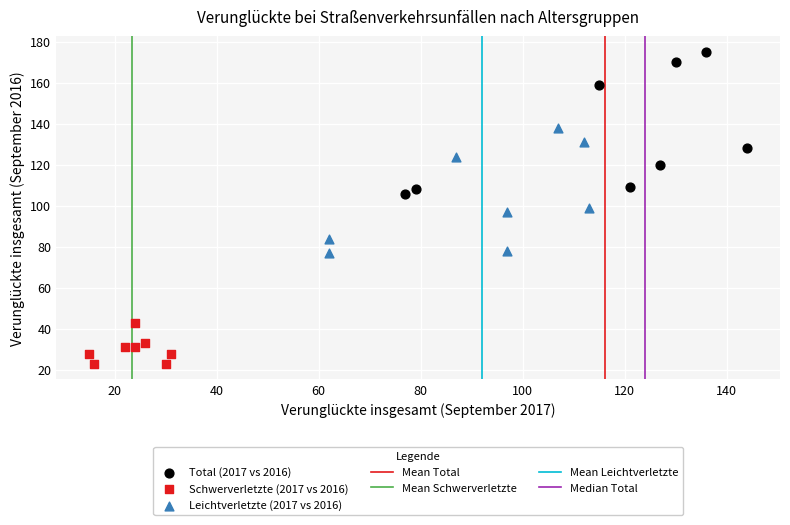

Which series reaches the maximum Y coordinate?

Total (2017 vs 2016)